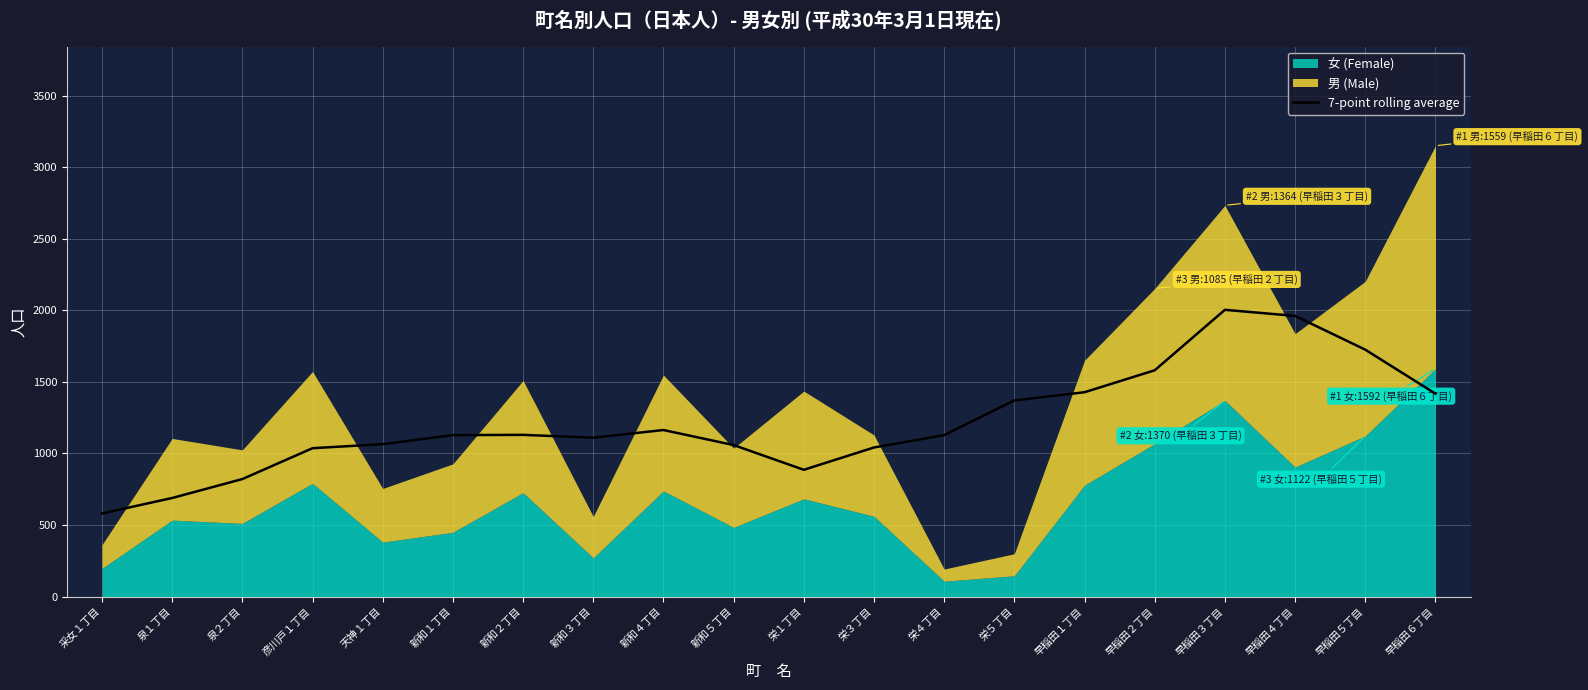

The value of 7-point rolling average at 新和４丁目 is 2006.5. True or false?

False